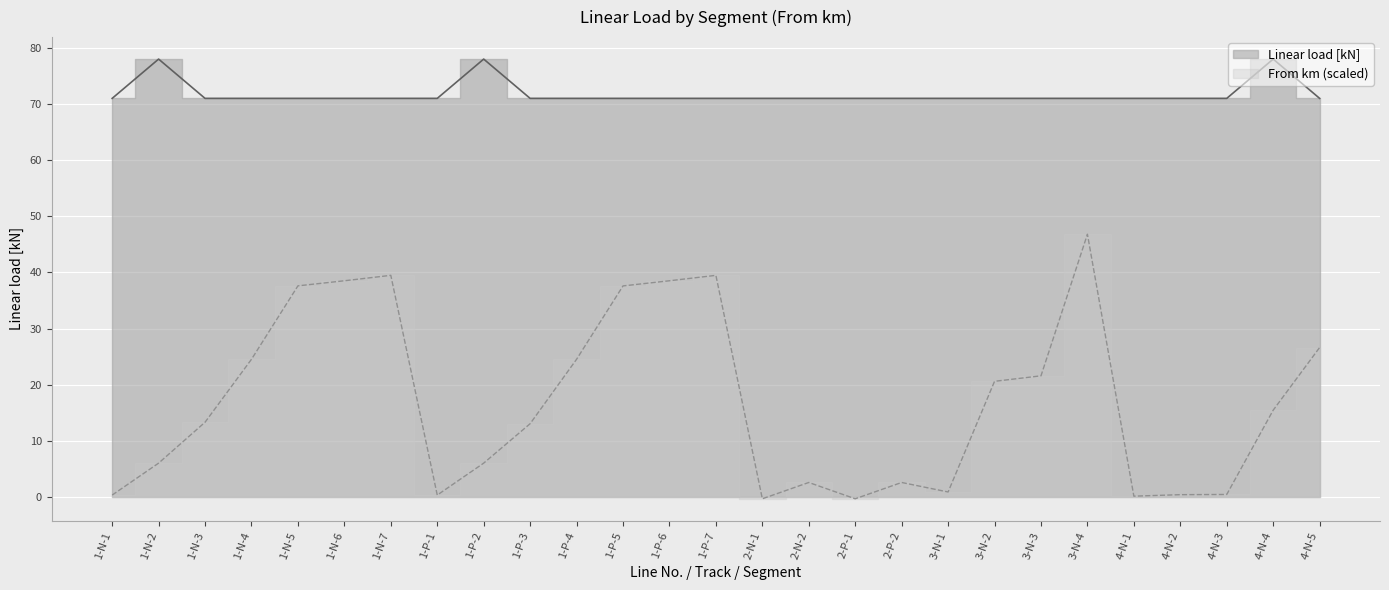

List the series in order of their peak value, lowest first.

From km, Linear load